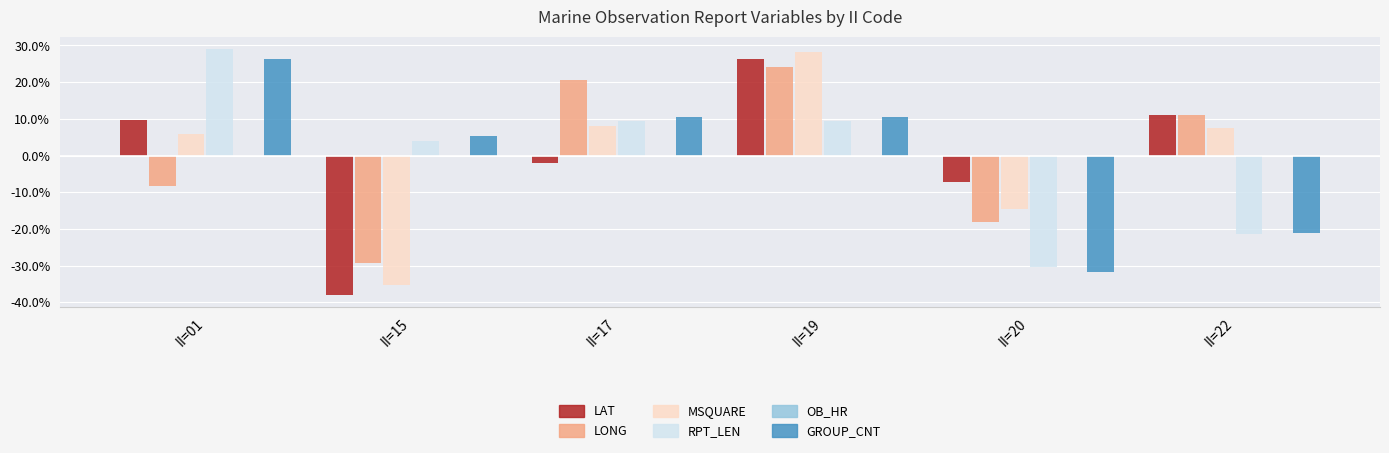

Does the chart contain any negative values?

Yes